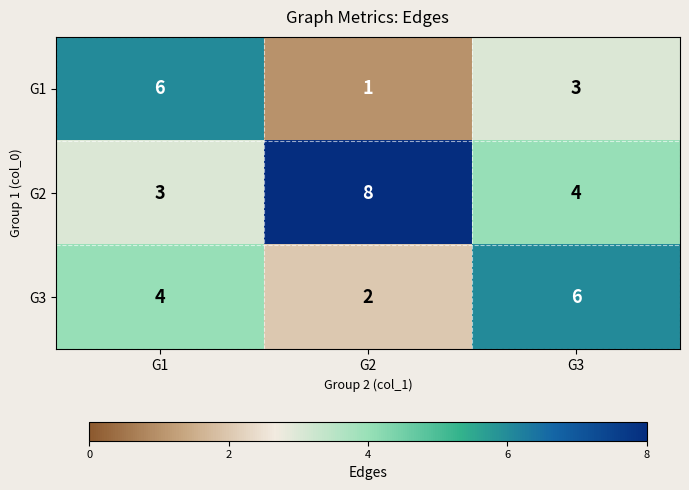

True or false: G1 has a value of 3 at G1.

False